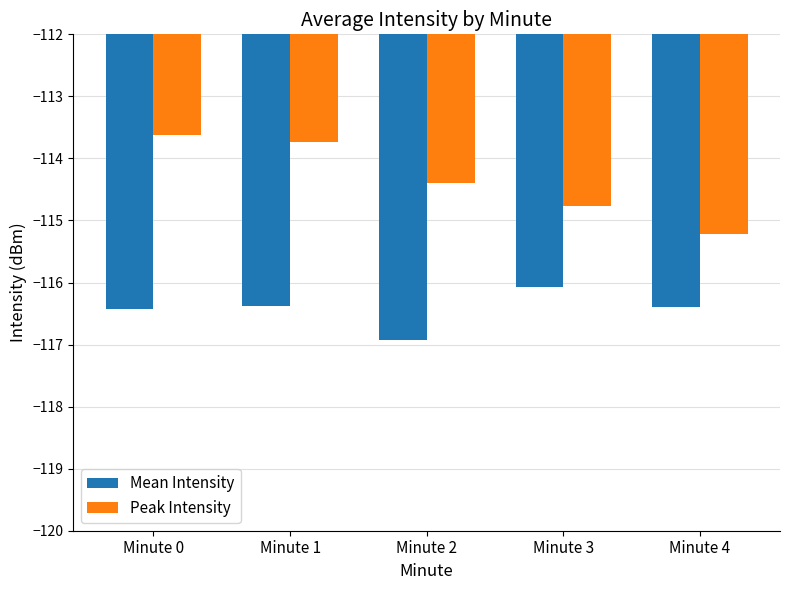

Are the bars grouped side by side (vs. stacked)?

Yes